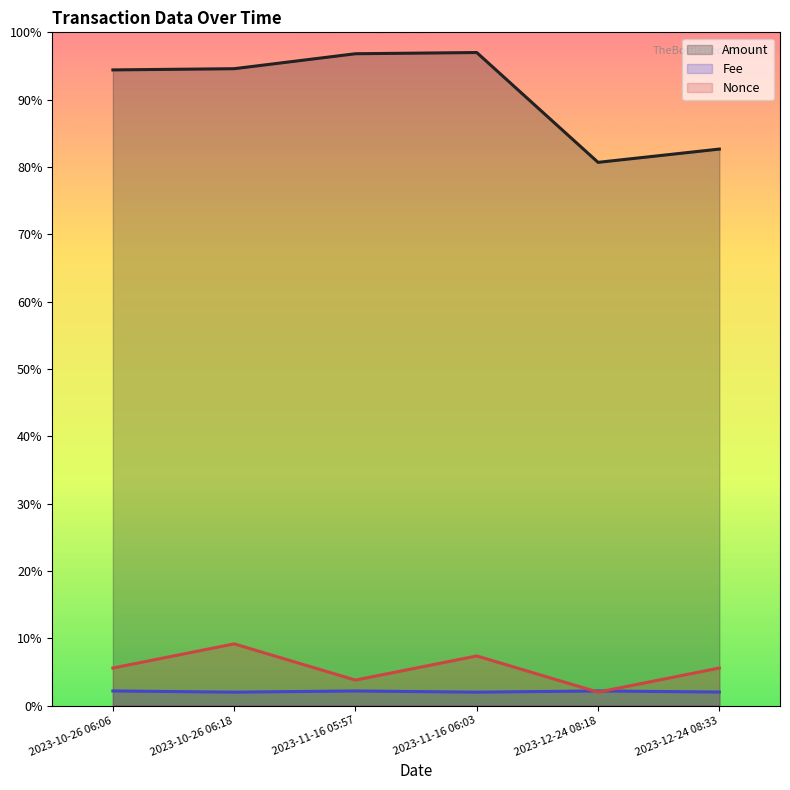

Where is the first local minimum for Amount?

2023-12-24 08:18